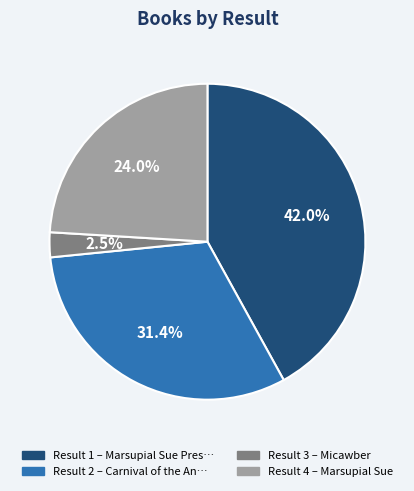

Does any single category account for the majority?

No